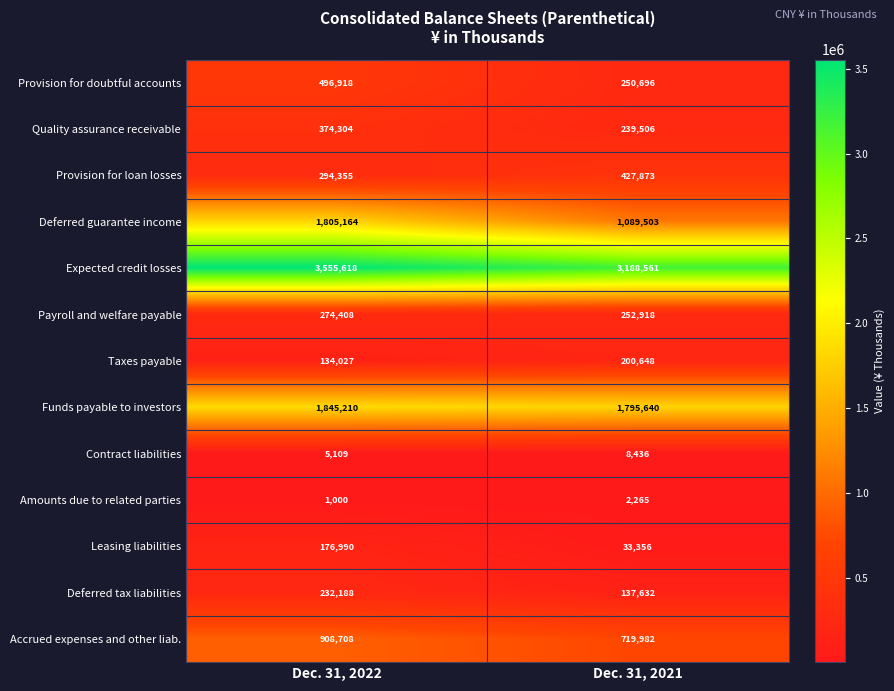

The Expected credit losses series shows 5710936 at Dec. 31, 2022. True or false?

False